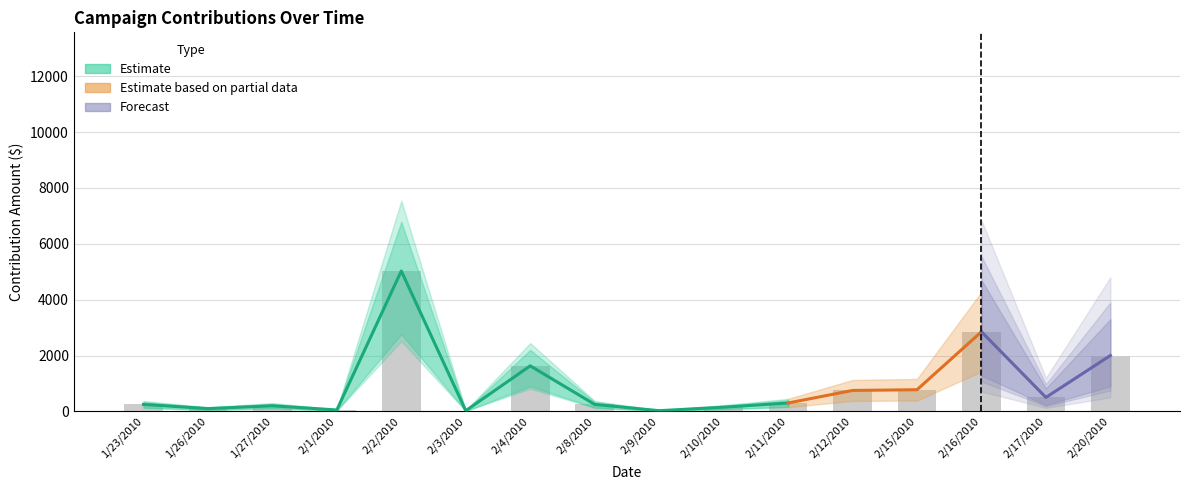

Is the value of amount_upper at 2/10/2010 greater than the value of amount at 2/4/2010?

No